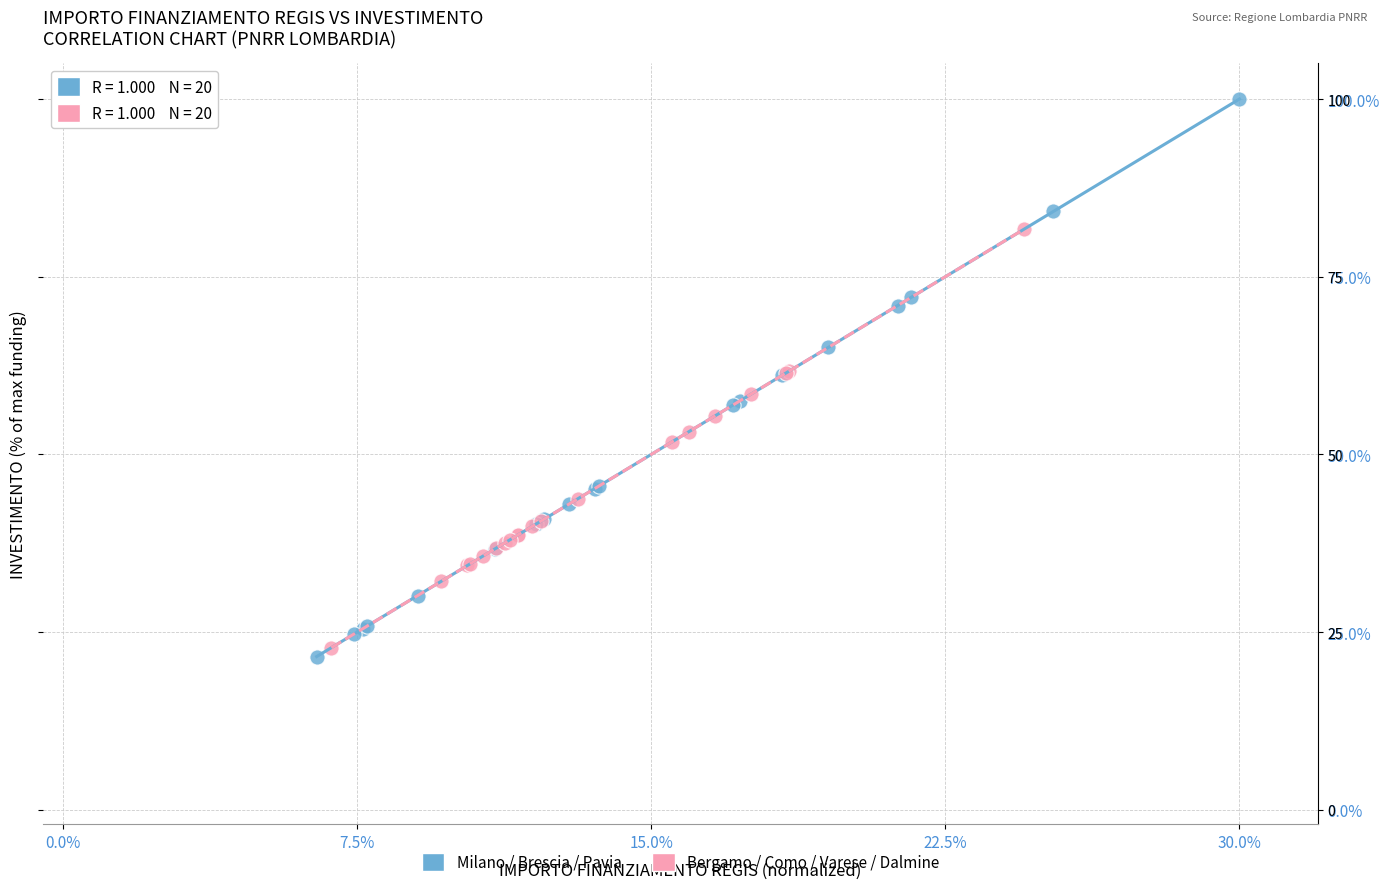

Which series has the widest spread of Y values?

Milano / Brescia / Pavia